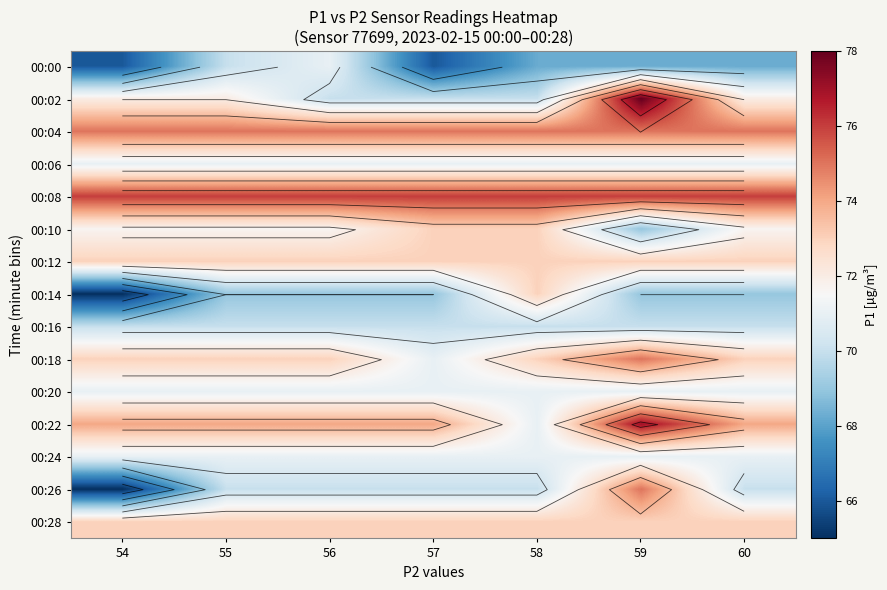

At which category is the sum across all series the highest?

59